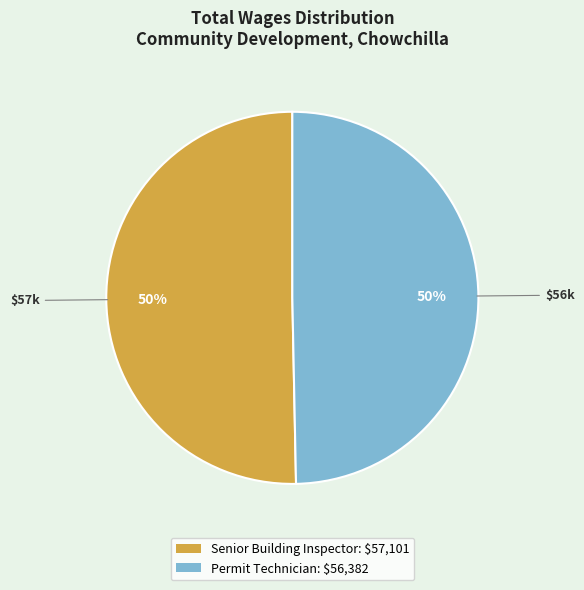

Is it true that Permit Technician is 38% of the pie?

False